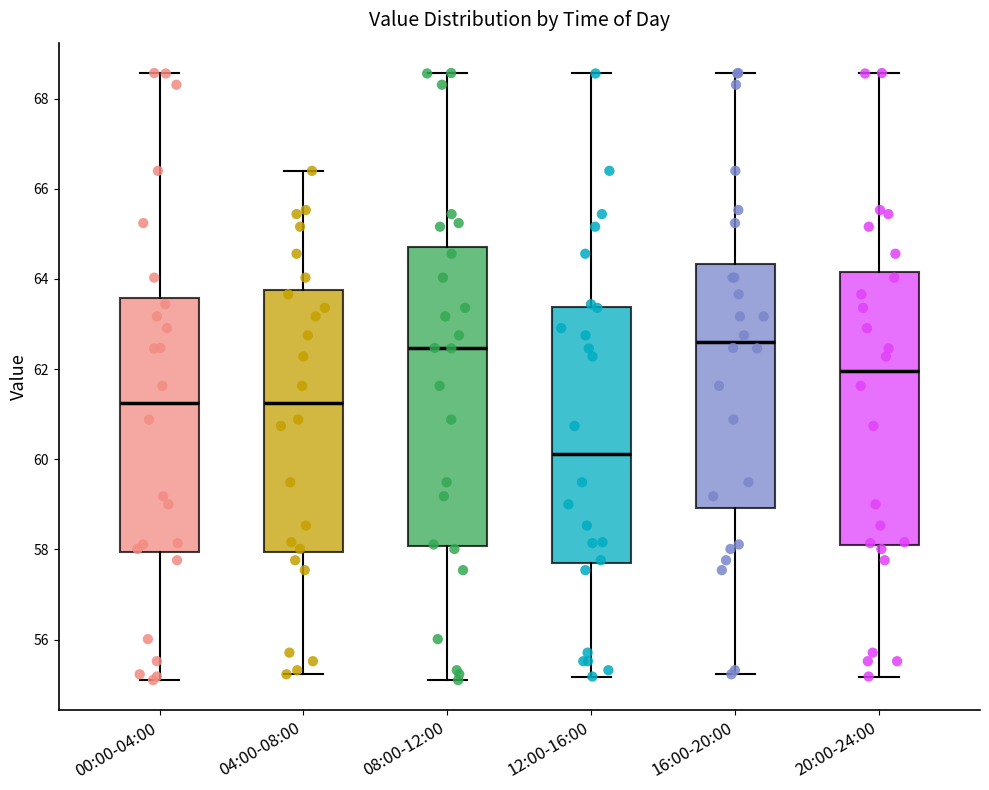

Which box's median line is the lowest?

12:00-16:00